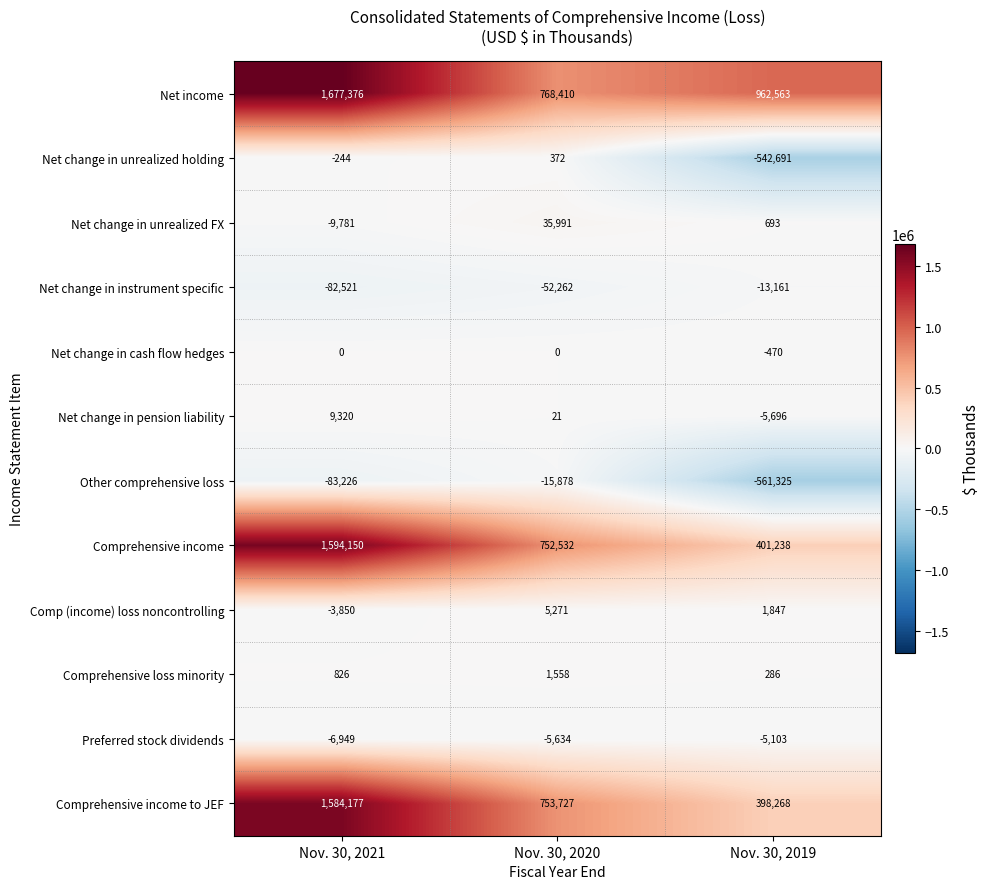

True or false: Net change in pension liability has a value of 21 at Nov. 30, 2020.

True